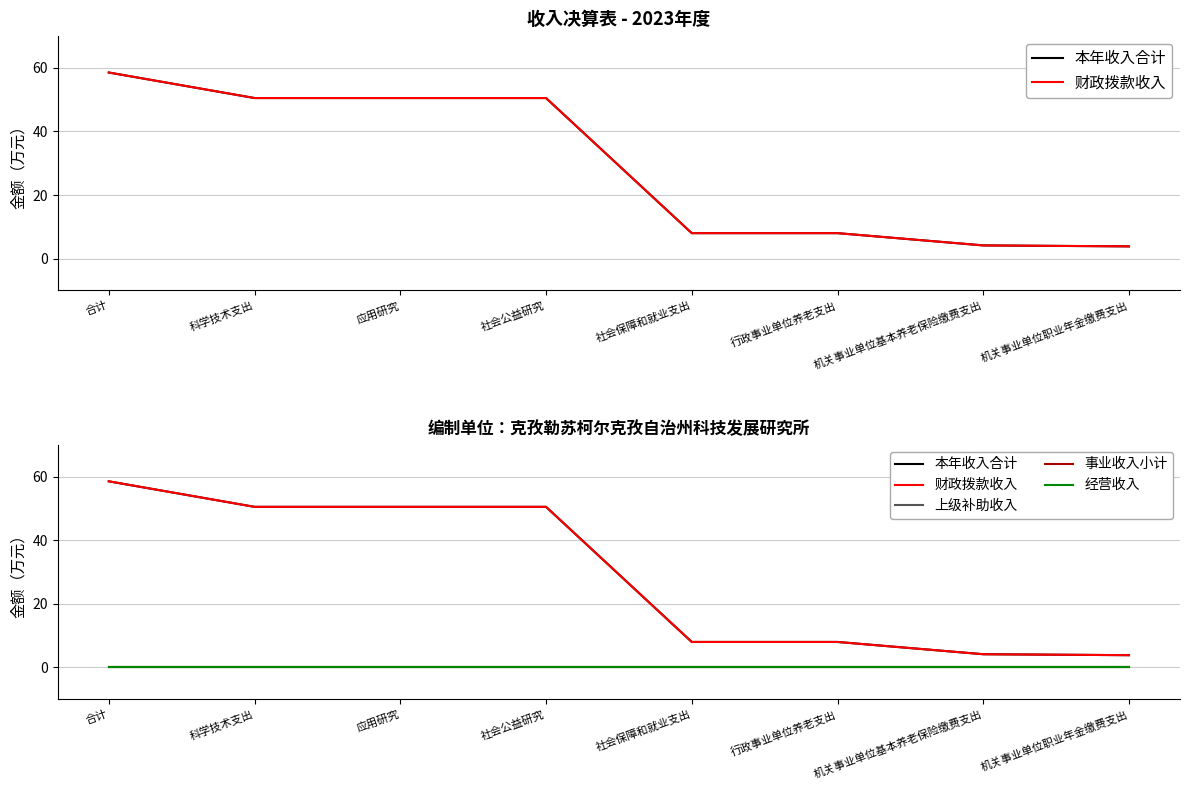

Is the value of 经营收入 at 机关事业单位职业年金缴费支出 greater than the value of 财政拨款收入 at 应用研究?

No